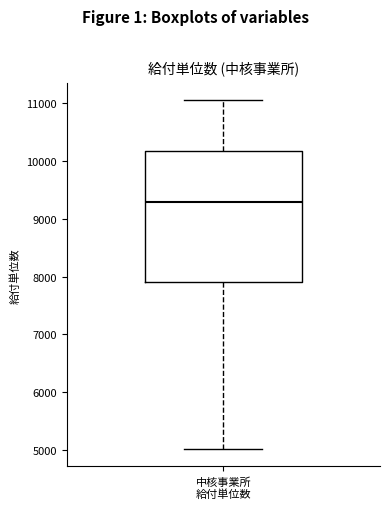

Where does the median line of the box for 中核事業所 給付単位数 sit on the y-axis? The values are not printed on the chart, so give them approximately, as read against the axis.

9300